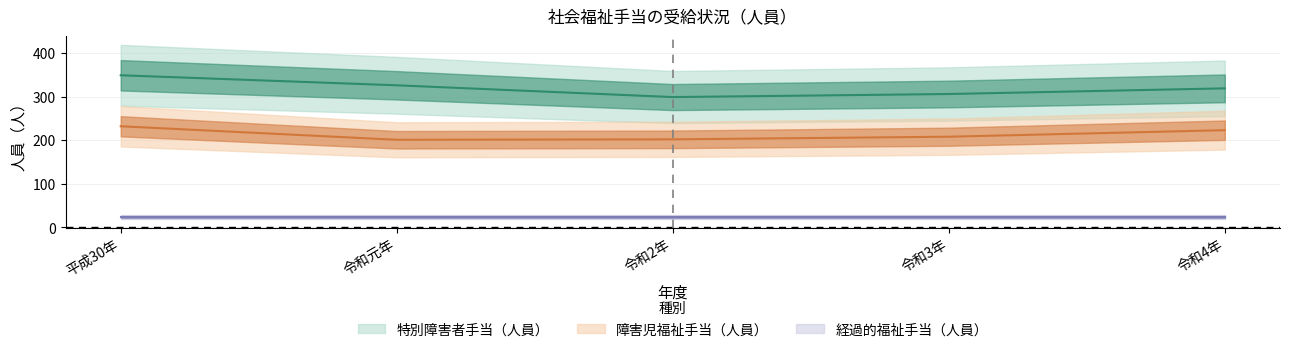

At which category is the sum across all series the highest?

平成30年